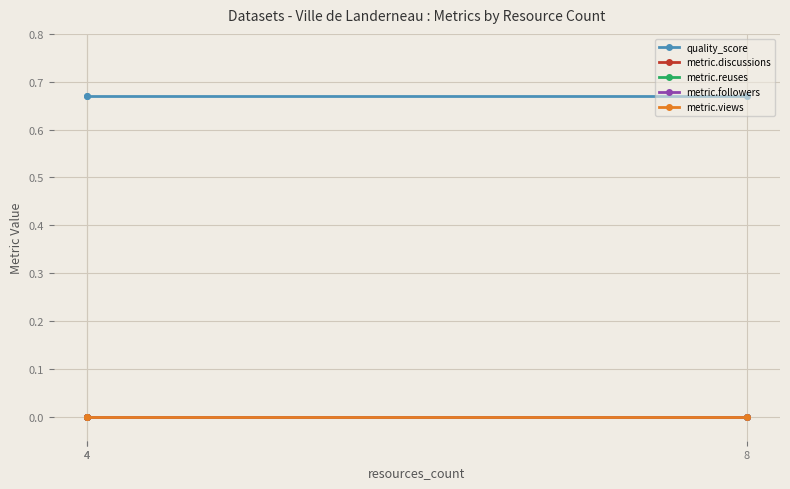

At which label does metric.reuses reach its minimum?

4